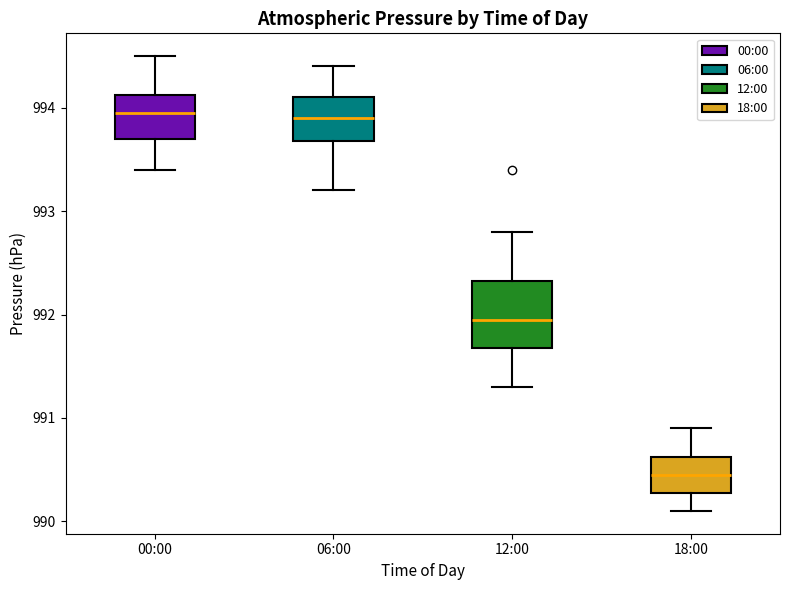

Reading left to right, transcribe this box plot: for each box, give where its median line is, the range the box spans, and where its two whiskers end, as read against the y-axis. The values are not printed on the chart, so give them approximately, as read against the axis.

00:00: median 994.0, box 993.7 to 994.1, whiskers 993.4 to 994.5
06:00: median 993.9, box 993.7 to 994.1, whiskers 993.2 to 994.4
12:00: median 992.0, box 991.7 to 992.3, whiskers 991.3 to 992.8
18:00: median 990.5, box 990.3 to 990.6, whiskers 990.1 to 990.9